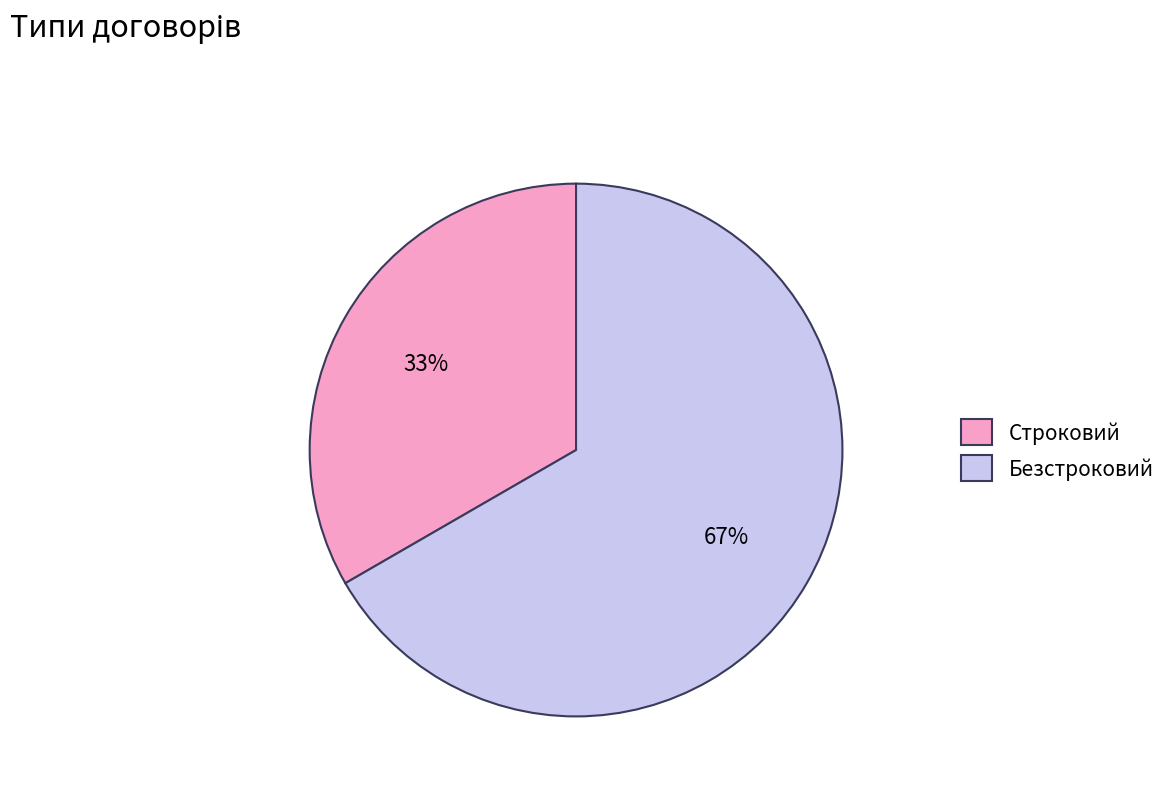

How many segments does this pie chart have?

2